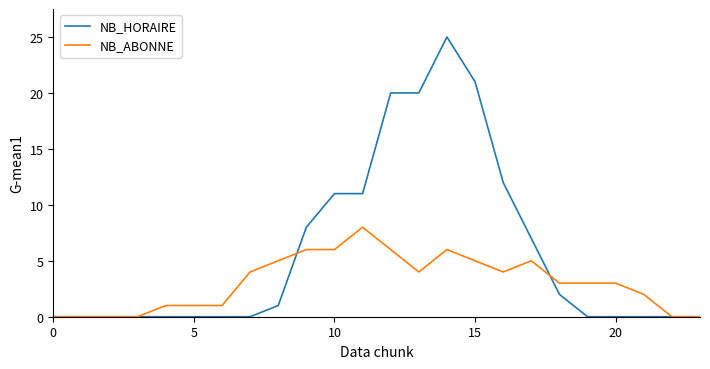

List the series in order of their overall mean, lowest first.

NB_ABONNE, NB_HORAIRE